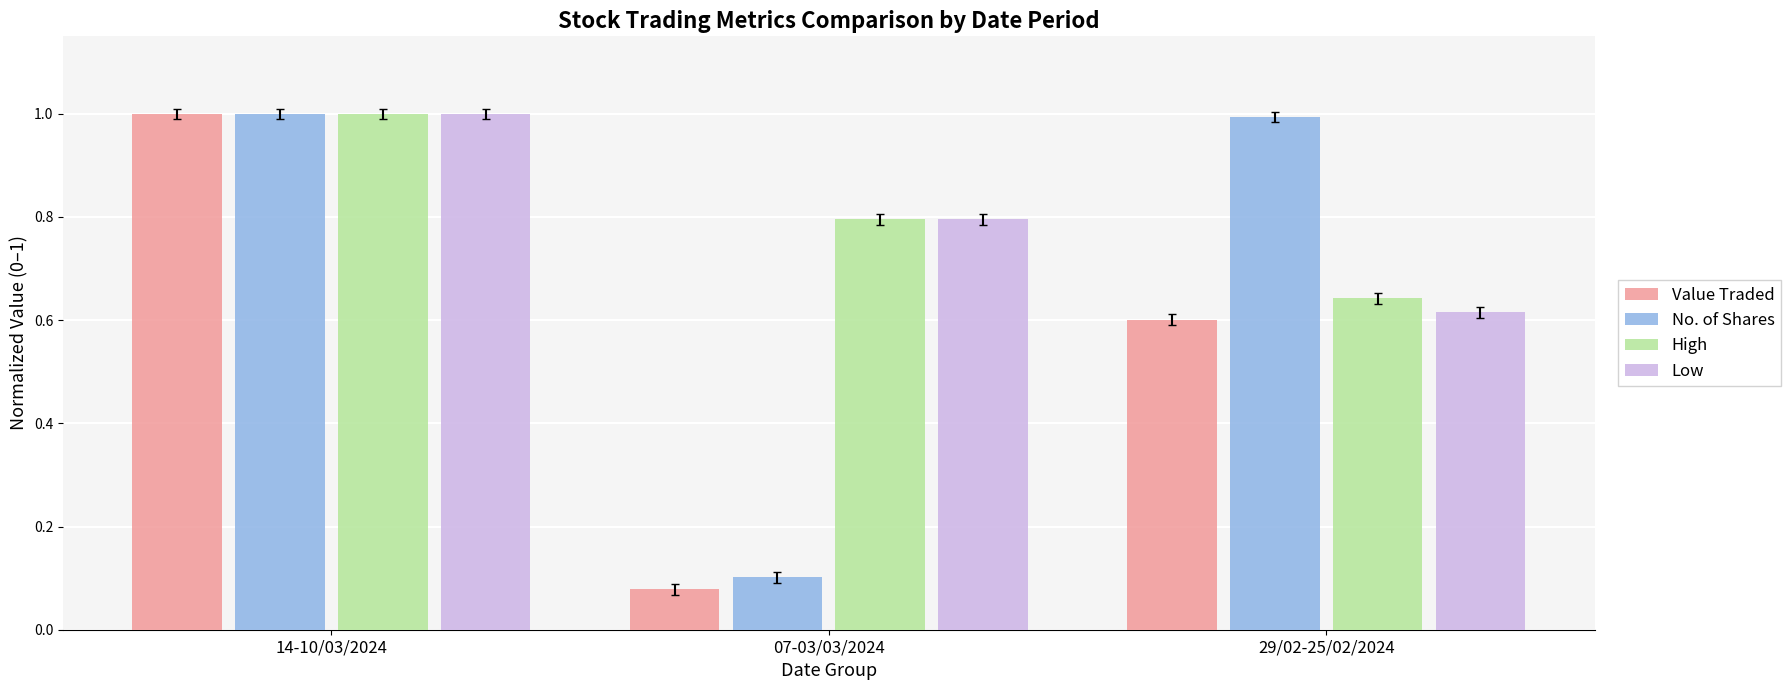

What is the total value across all series at 14-10/03/2024?

4.0